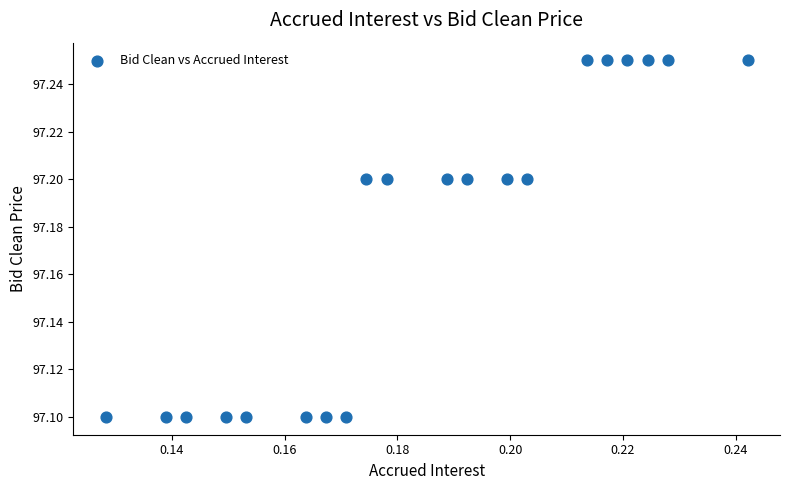

How many points are shown in the scatter plot?

20